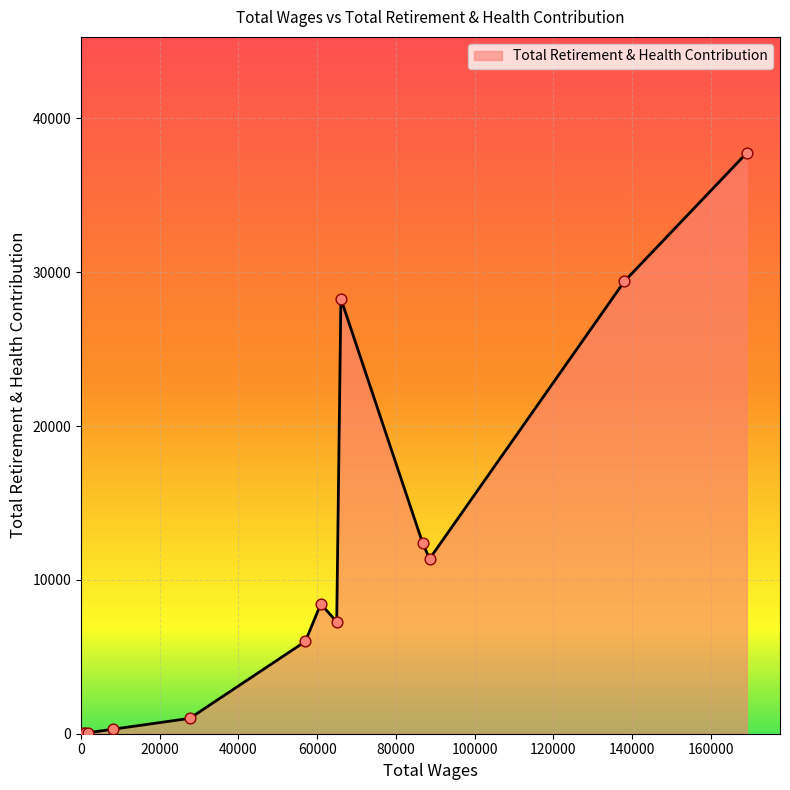

What is the difference between the maximum and minimum values?

37729